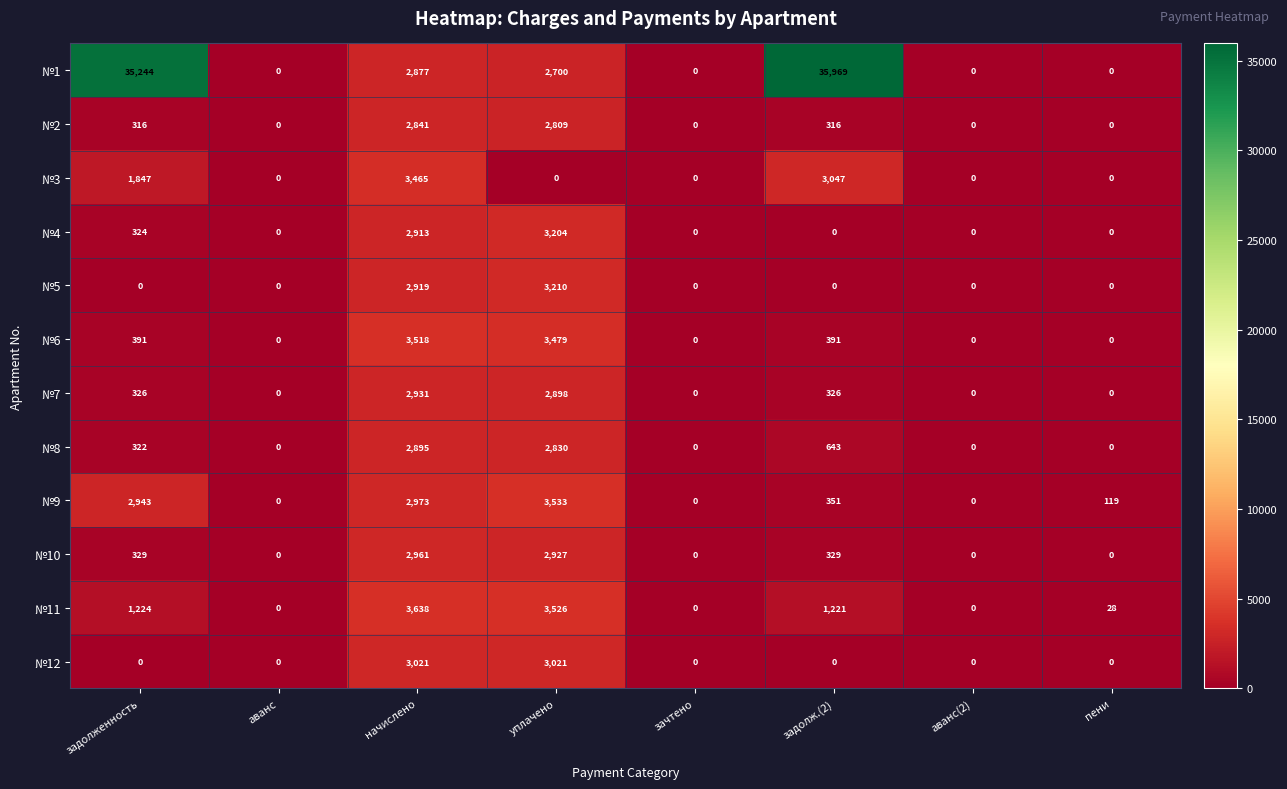

Between задолженность and задолж.(2), which series saw the biggest shift?

№9